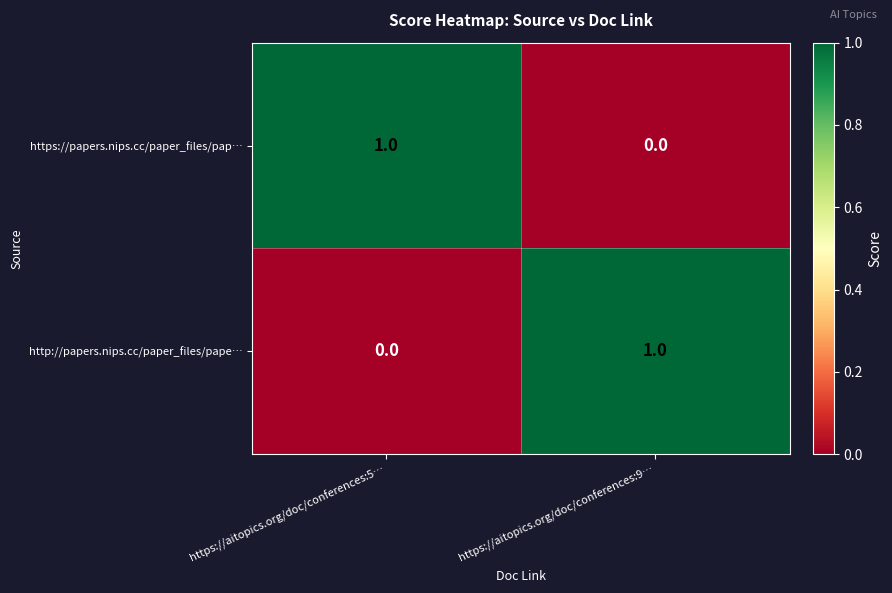

The https://papers.nips.cc/paper_files/pap… series shows 1 at https://aitopics.org/doc/conferences:9…. True or false?

False